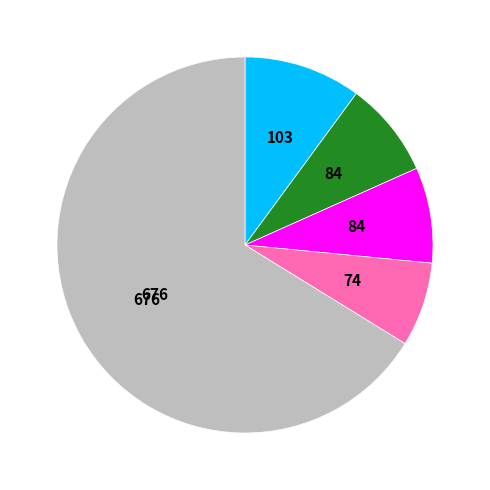

Does any single category account for the majority?

Yes